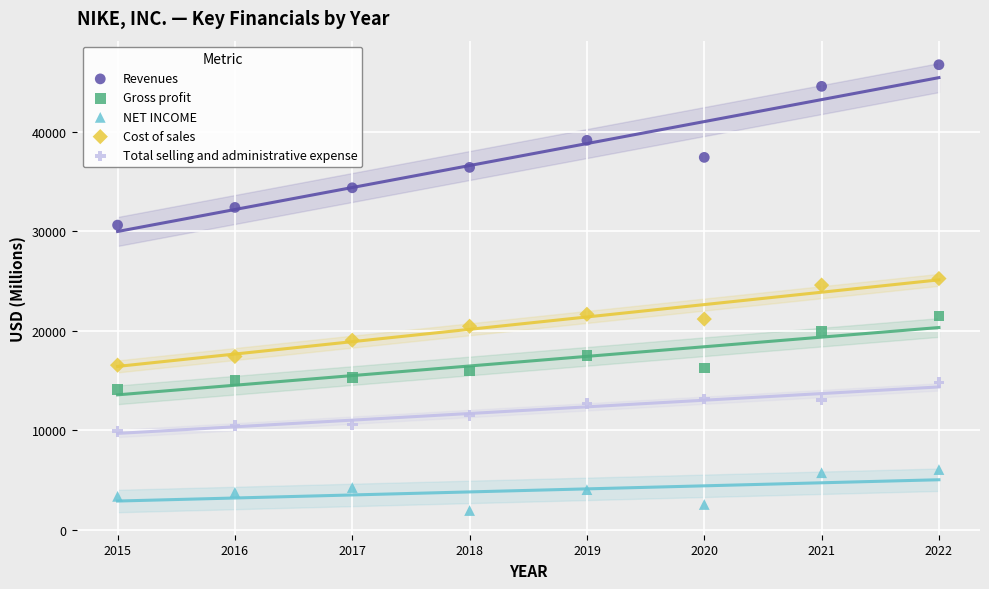

Across all data points, what is the range of Y values (max minus min)?

44777